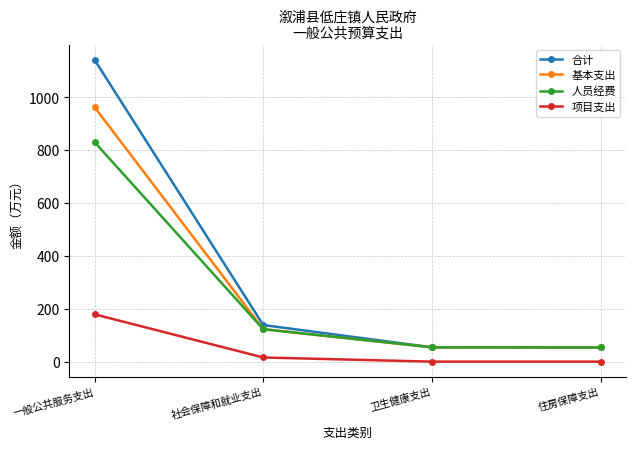

Is the value of 人员经费 at 一般公共服务支出 greater than the value of 项目支出 at 社会保障和就业支出?

Yes